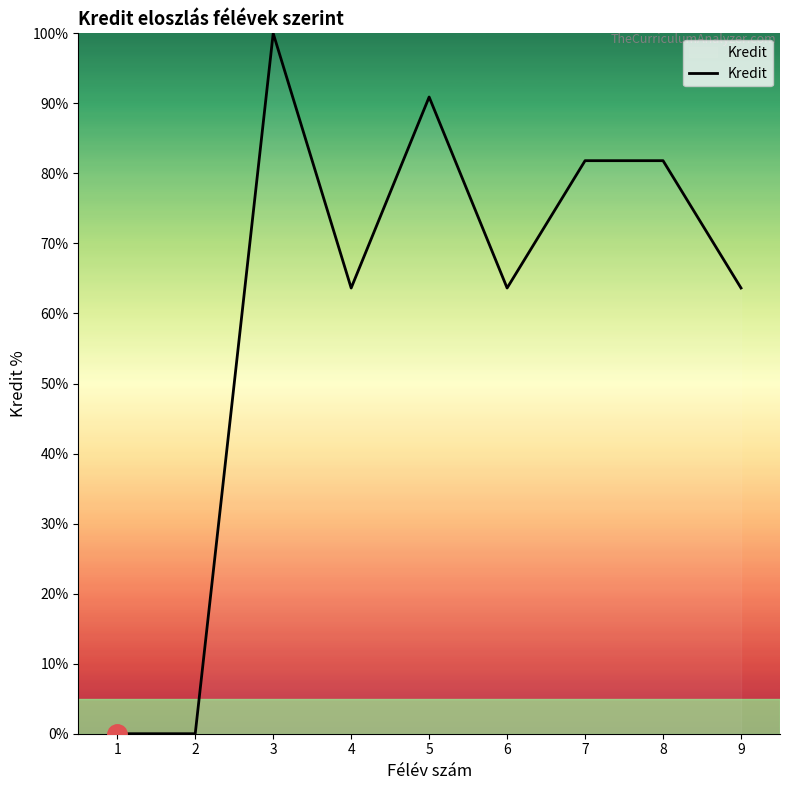

True or false: the data shows 57.2 at 5.

False